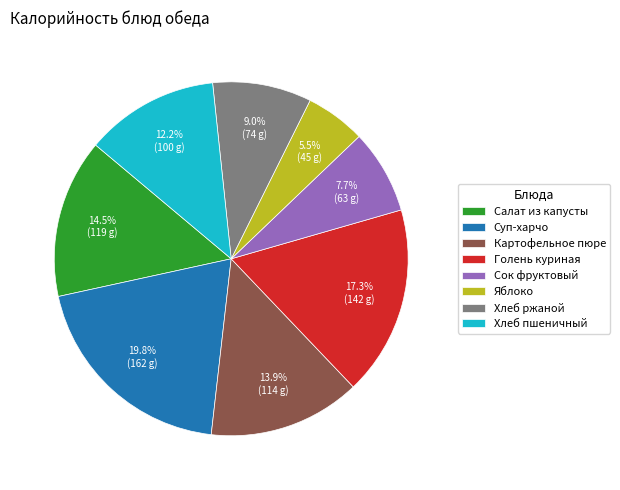

To the nearest percent, what is the combined percentage of Яблоко and Хлеб ржаной?

15%